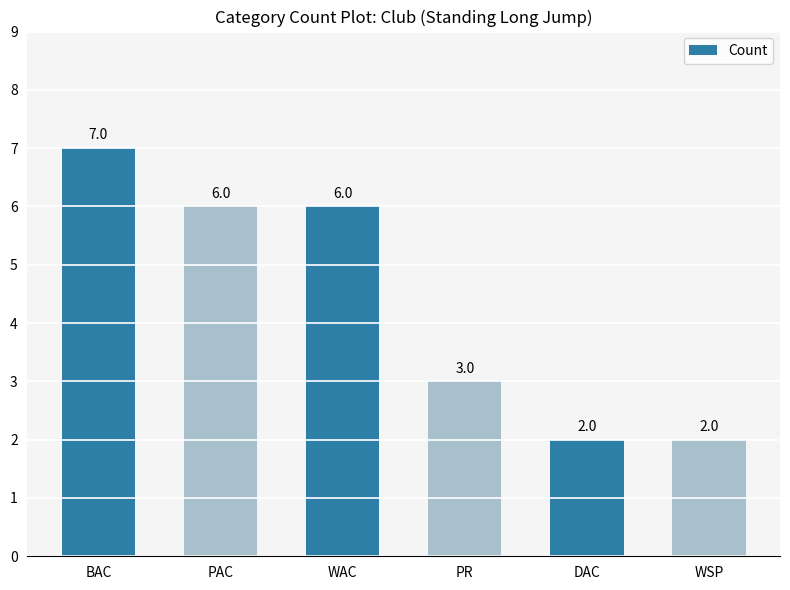

How many bars are there in total?

6